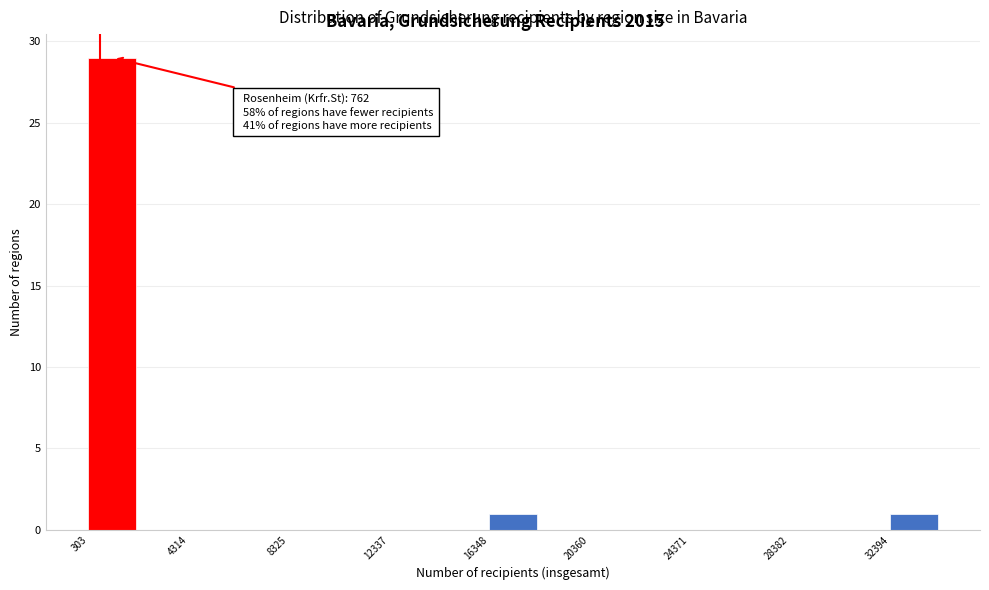

Over which range of the x-axis is the bar tallest?

500 to 2500